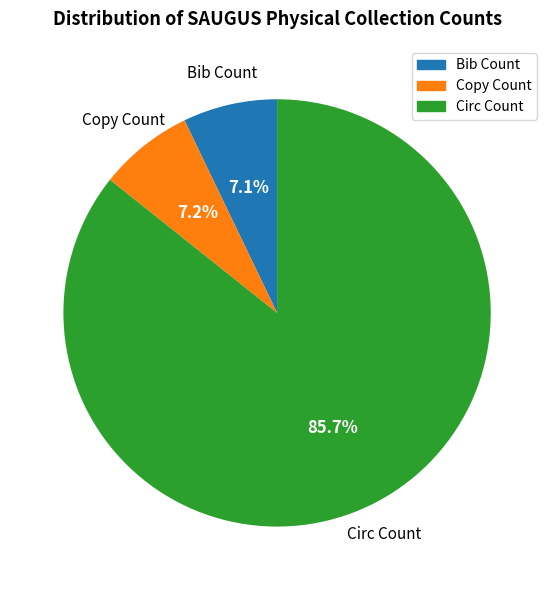

Is there any slice that represents more than half of the pie?

Yes